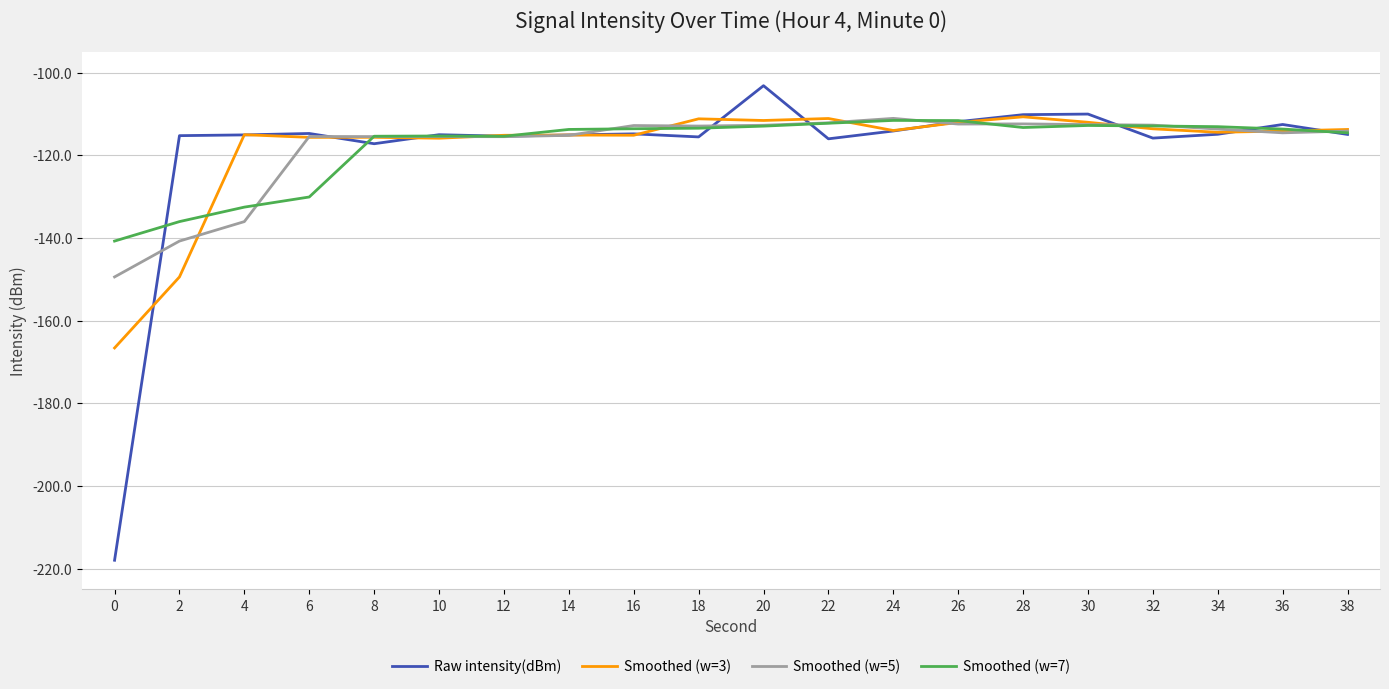

At which label does Raw intensity(dBm) first exceed -114?

20